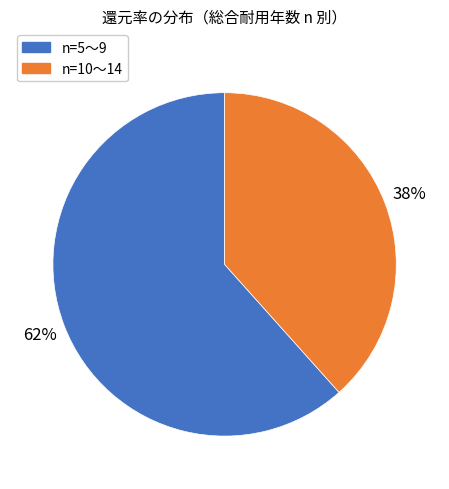

To the nearest percent, what is the average slice percentage?

50%